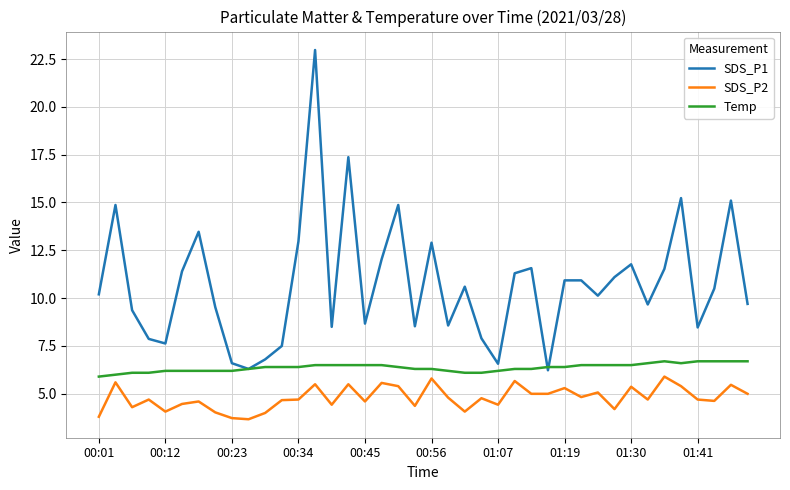

Which series has the widest spread of values?

SDS_P1